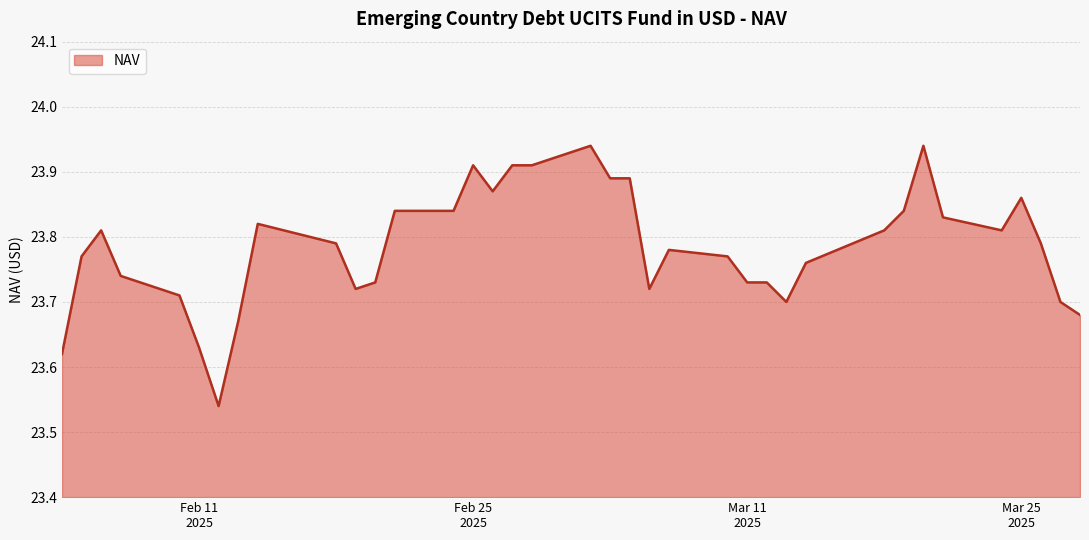

What is the difference between the maximum and minimum values?

0.4